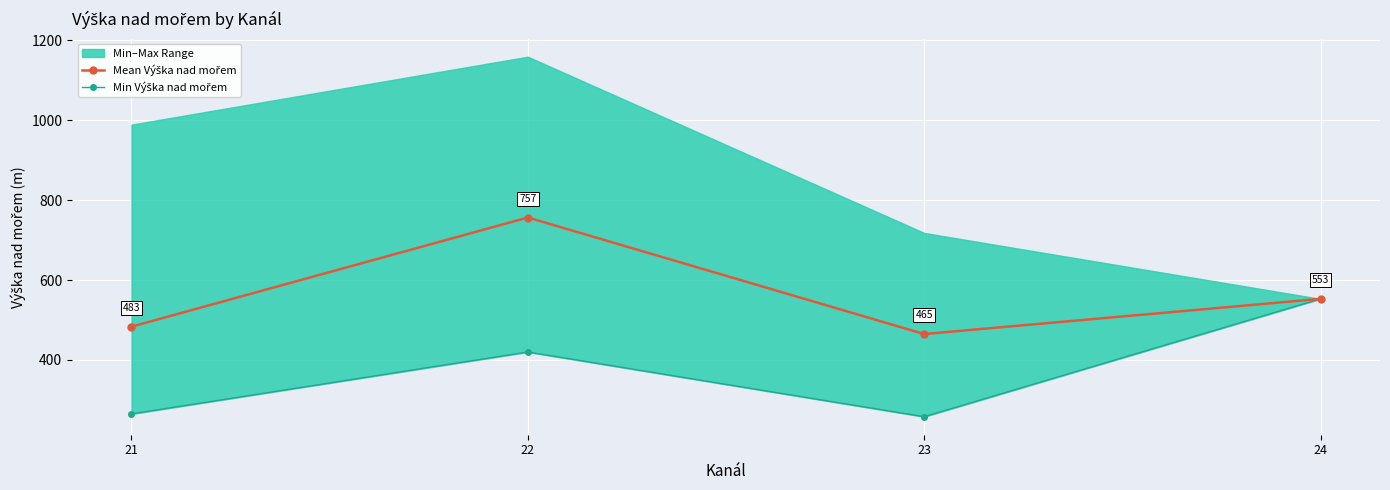

True or false: Mean Výška nad mořem has a value of 483.4 at 21.

True